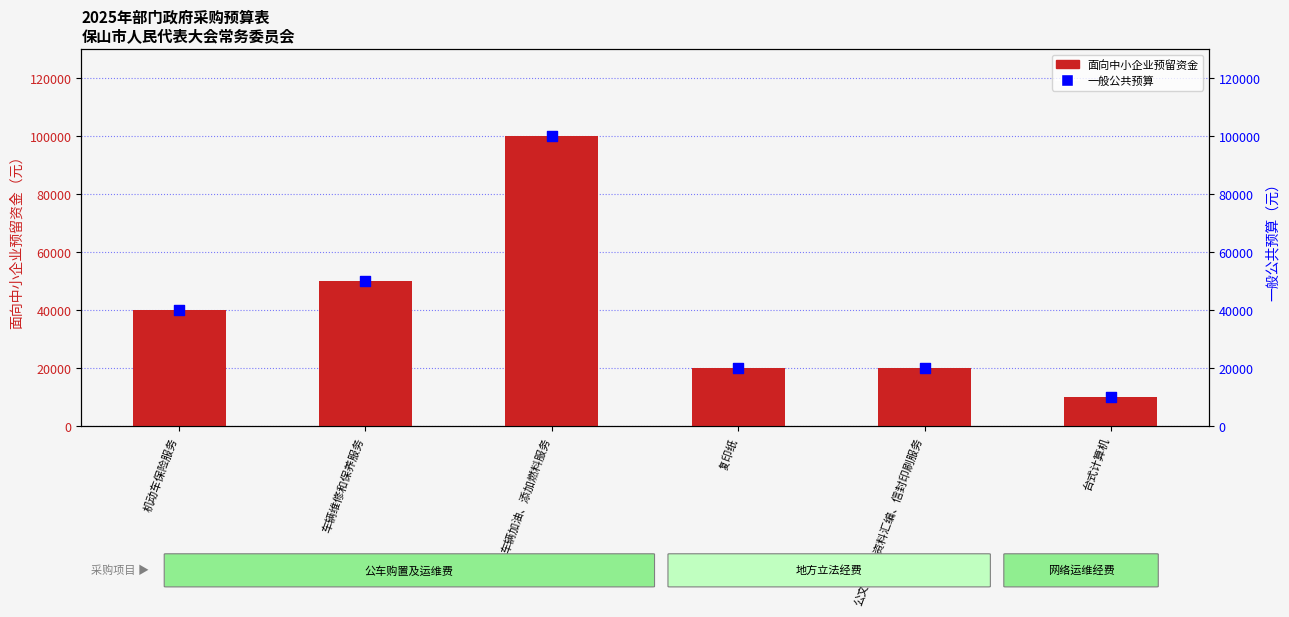

At how many categories does at least one series exceed 54463?

1